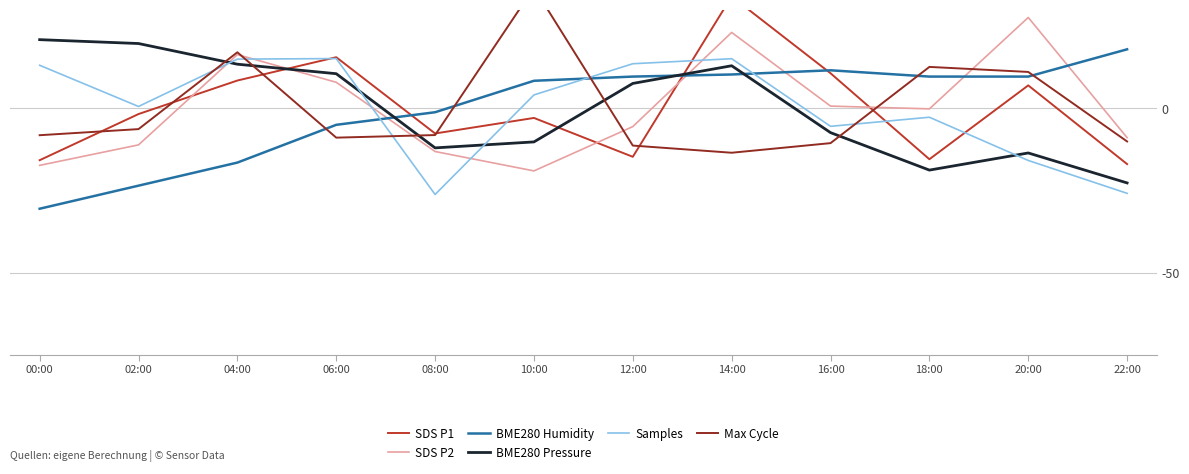

Between 00:00 and 20:00, which series saw the biggest shift?

SDS P2